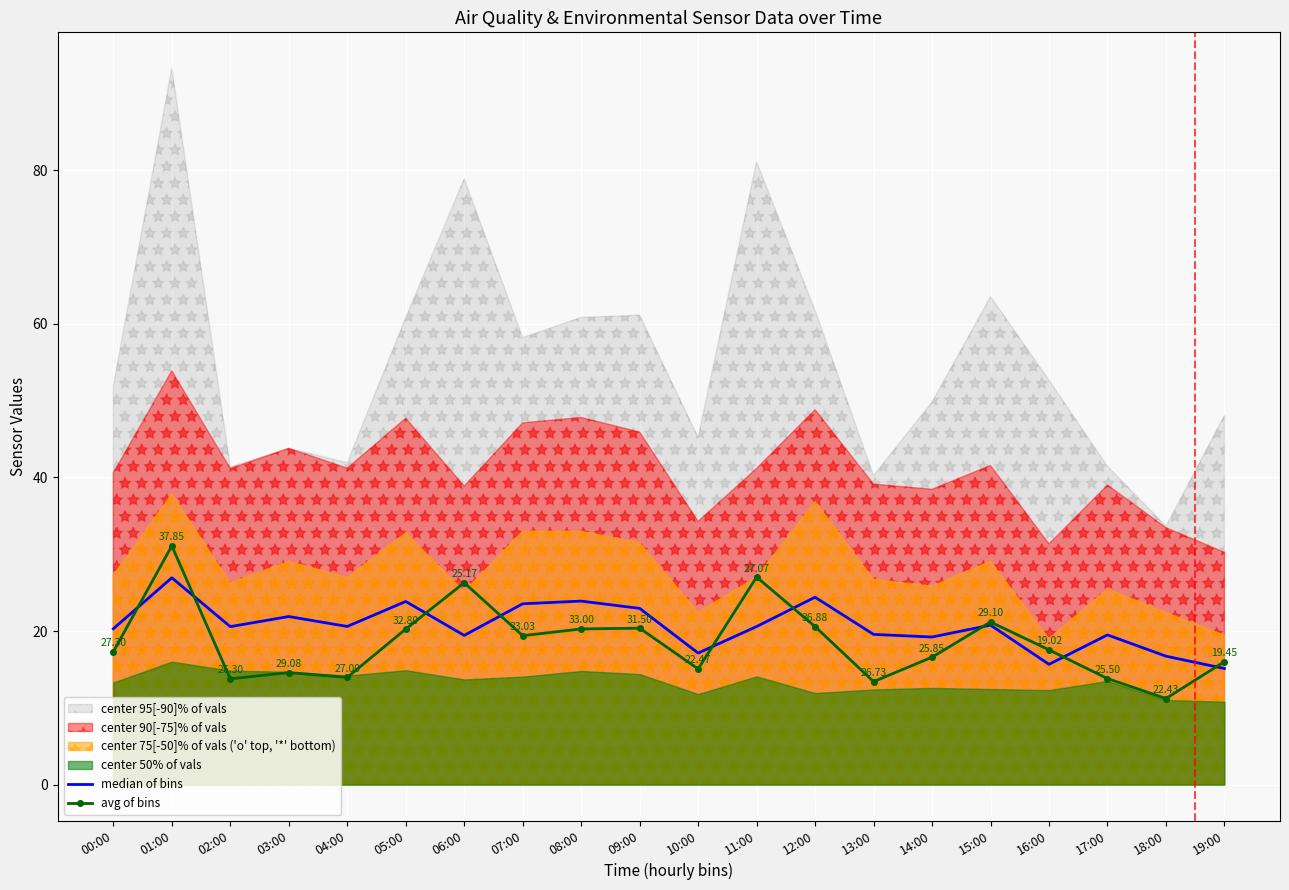

Between 04:00 and 08:00, which is larger?

08:00